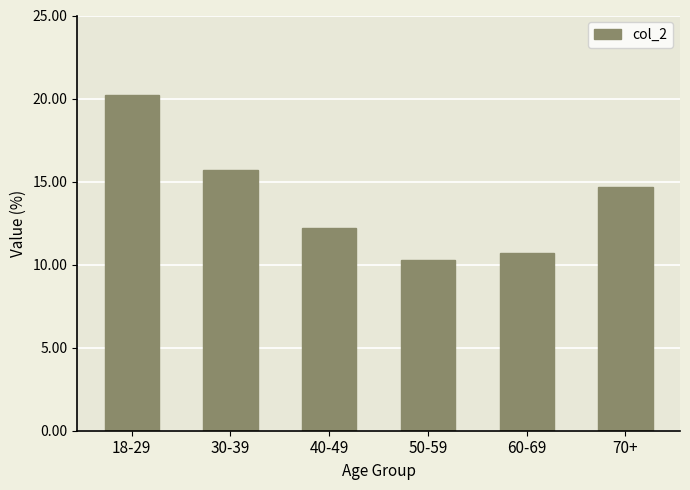

Approximately how many times larger is the value at 70+ compared to 30-39?

0.9